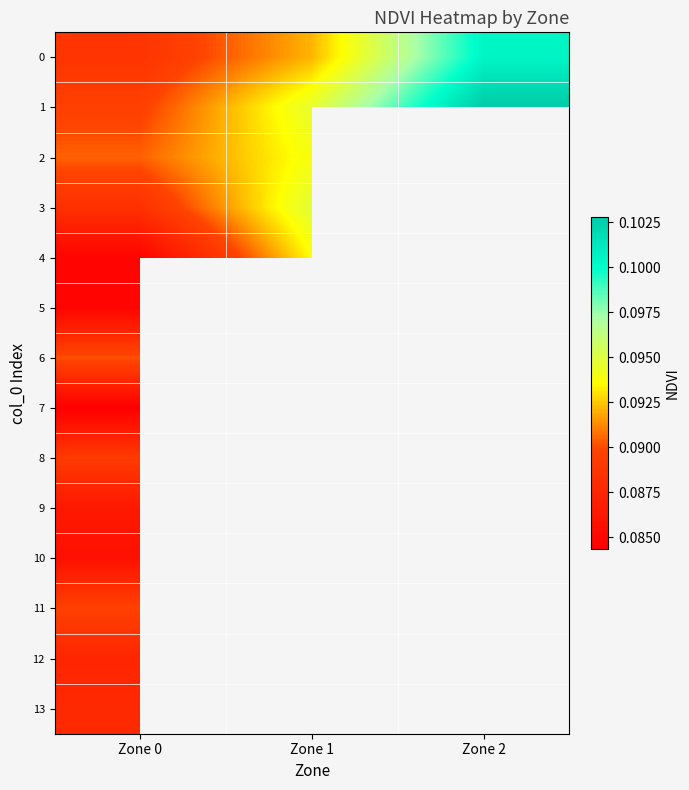

Which category has the lowest value across all series?

Zone 0